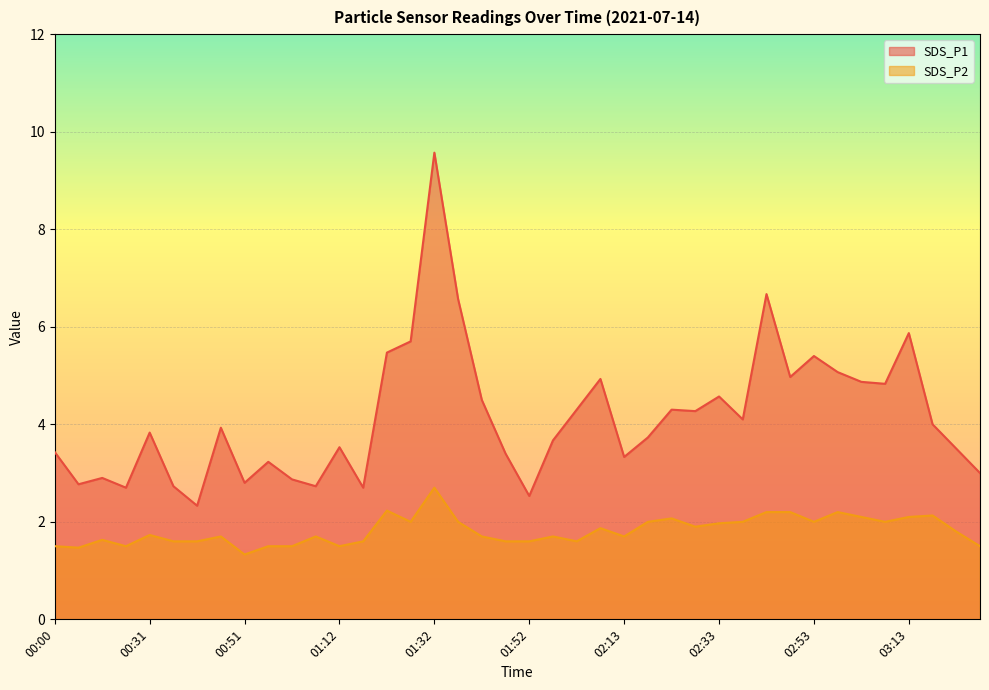

Which has a higher value, 00:00 or 00:36?

00:00